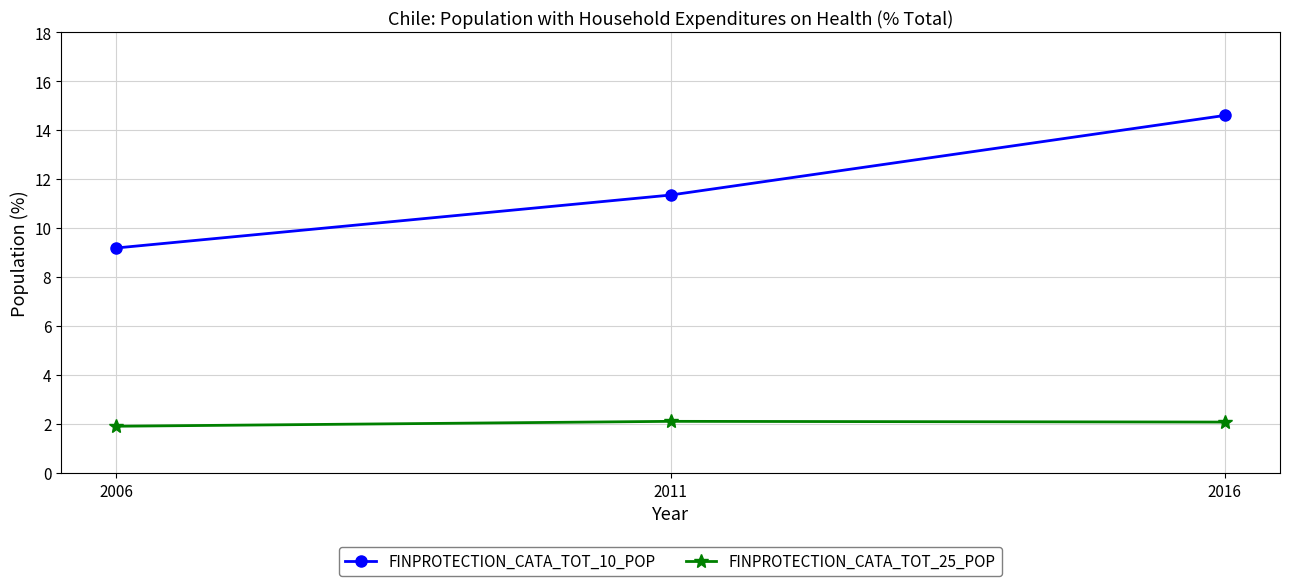

True or false: FINPROTECTION_CATA_TOT_25_POP has a value of 0.5 at 2006.

False